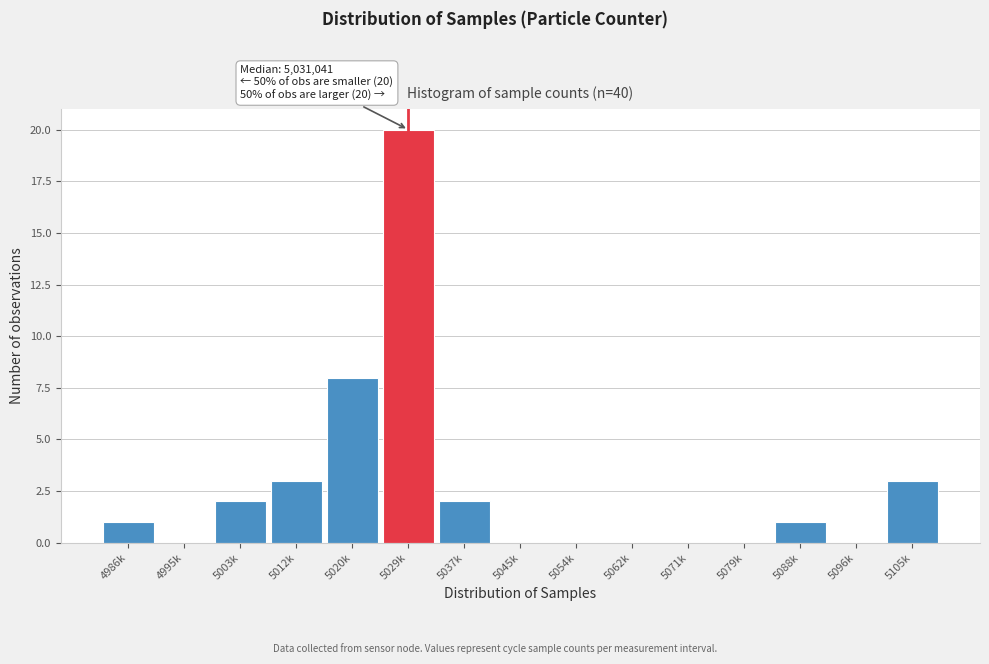

Reading right to left, what are all the values shown in this chart?

5105k=3	5096k=0	5088k=1	5079k=0	5071k=0	5062k=0	5054k=0	5045k=0	5037k=2	5029k=20	5020k=8	5012k=3	5003k=2	4995k=0	4986k=1